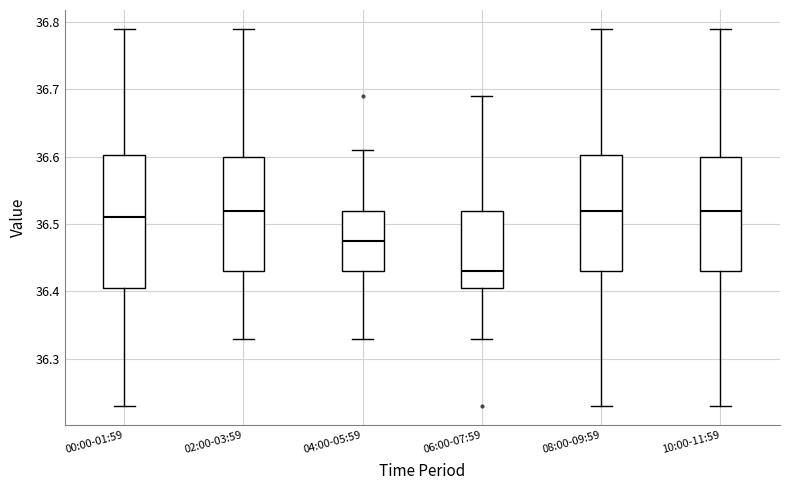

Which box's median line is the lowest?

06:00-07:59